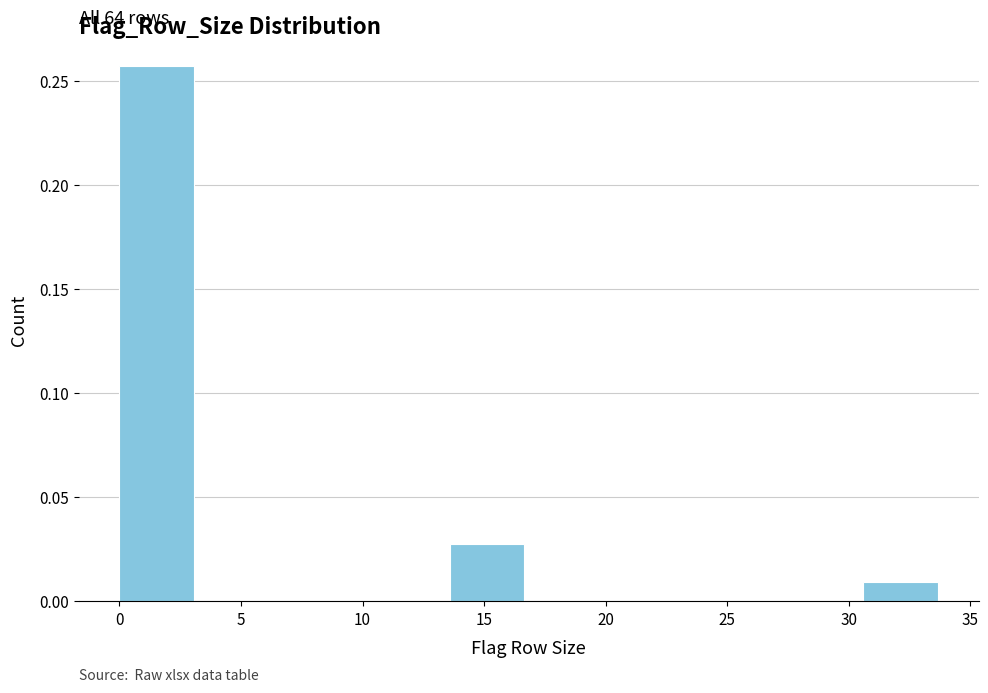

Which range on the x-axis has the tallest bar?

0.0 to 3.4